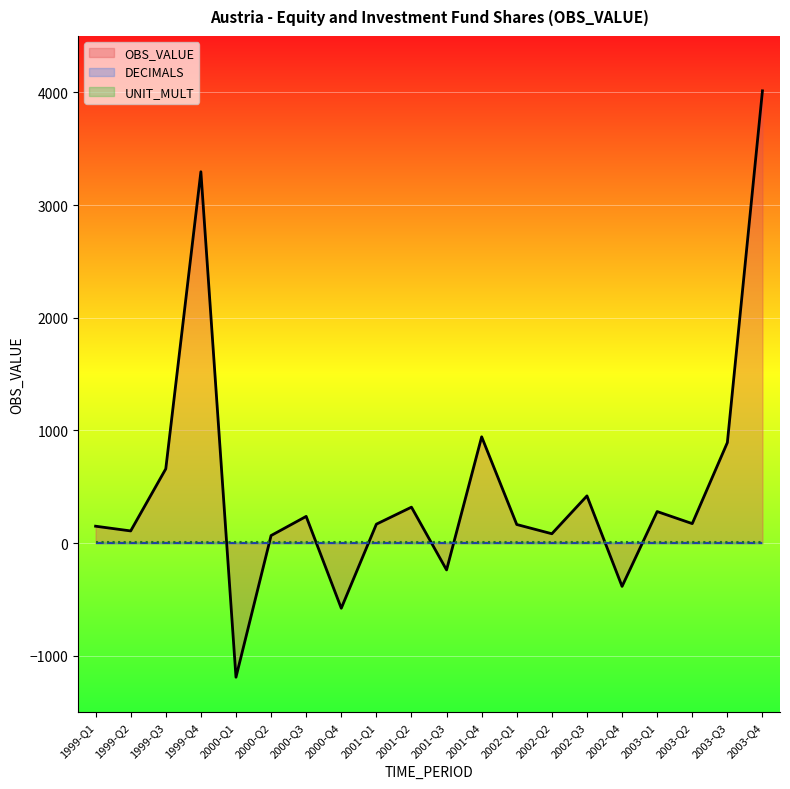

True or false: UNIT_MULT has a value of 4 at 1999-Q1.

False